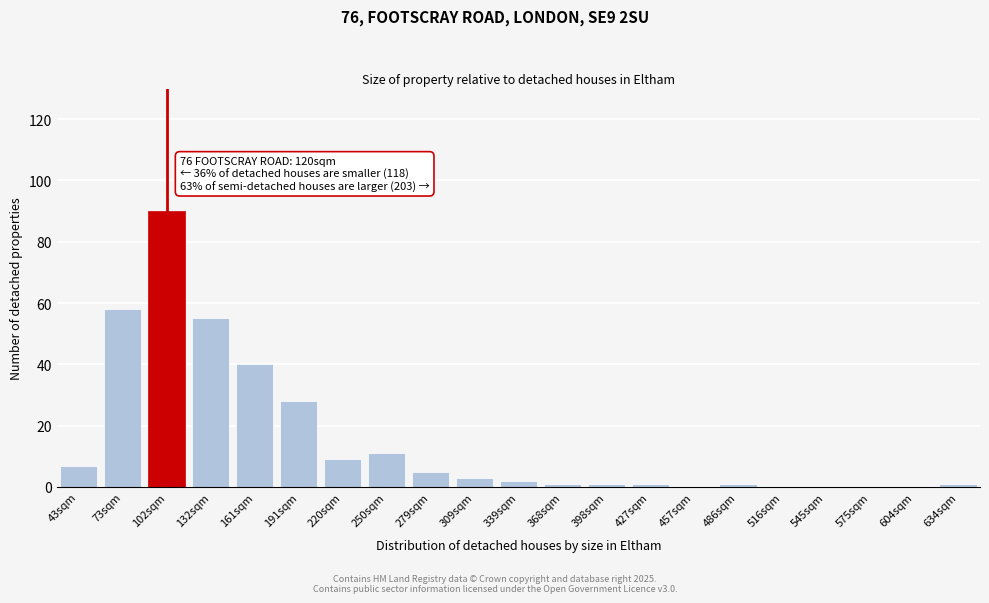

Reading right to left, extract all data points from this chart.

634sqm=1	604sqm=0	575sqm=0	545sqm=0	516sqm=0	486sqm=1	457sqm=0	427sqm=1	398sqm=1	368sqm=1	339sqm=2	309sqm=3	279sqm=5	250sqm=11	220sqm=9	191sqm=28	161sqm=40	132sqm=55	102sqm=90	73sqm=58	43sqm=7